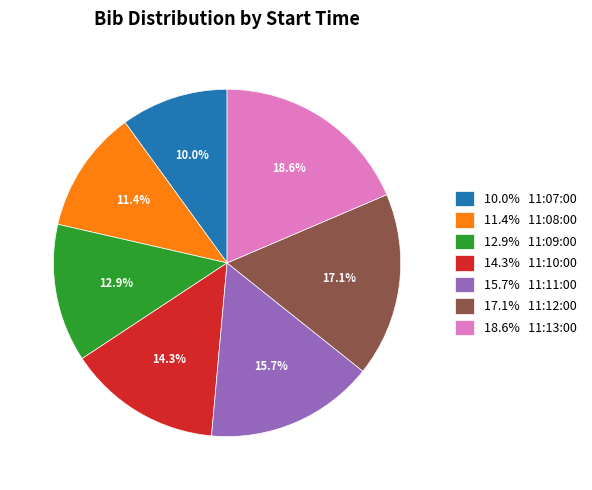

Combined, what portion of the pie is 18.6% 11:13:00 and 11.4% 11:08:00?

30.0%